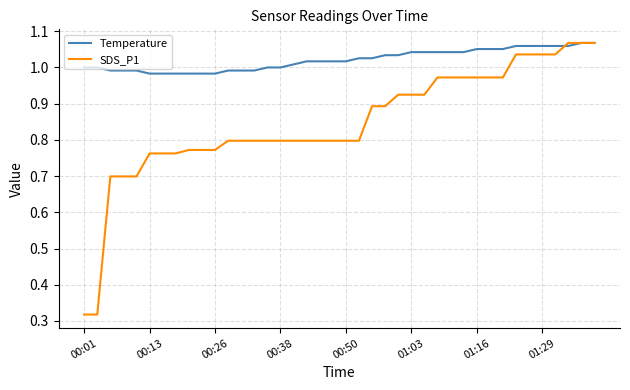

Which series has the largest total across all categories?

Temperature